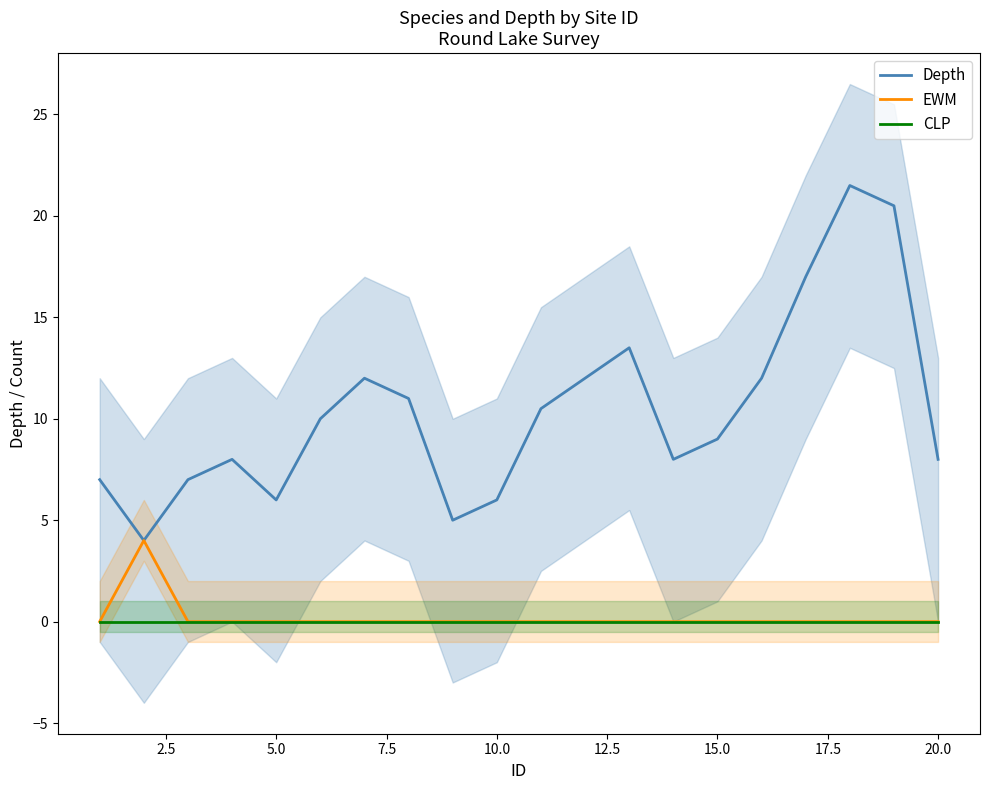

True or false: CLP has a value of 0.0 at 5.0.

True